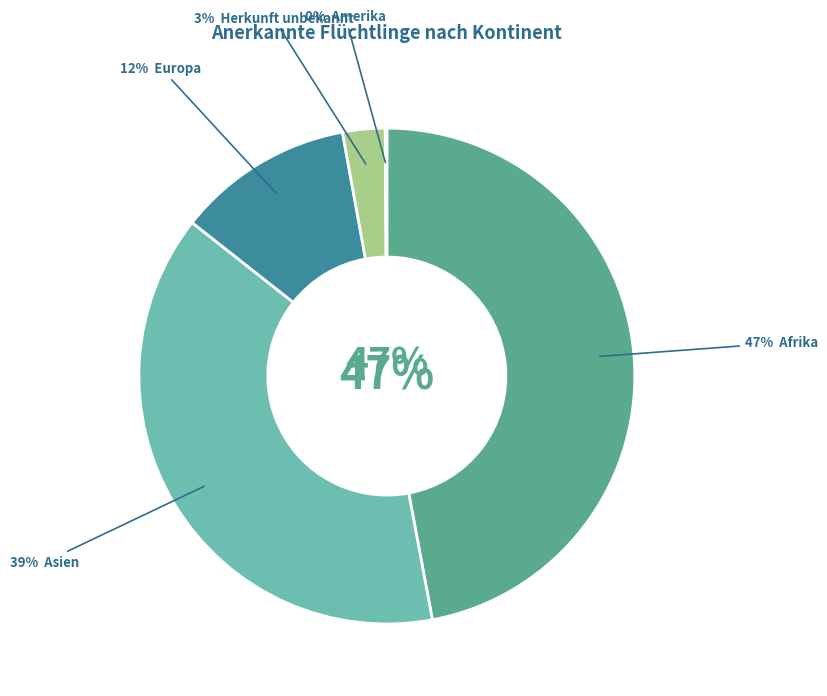

Count the number of slices in the pie.

5